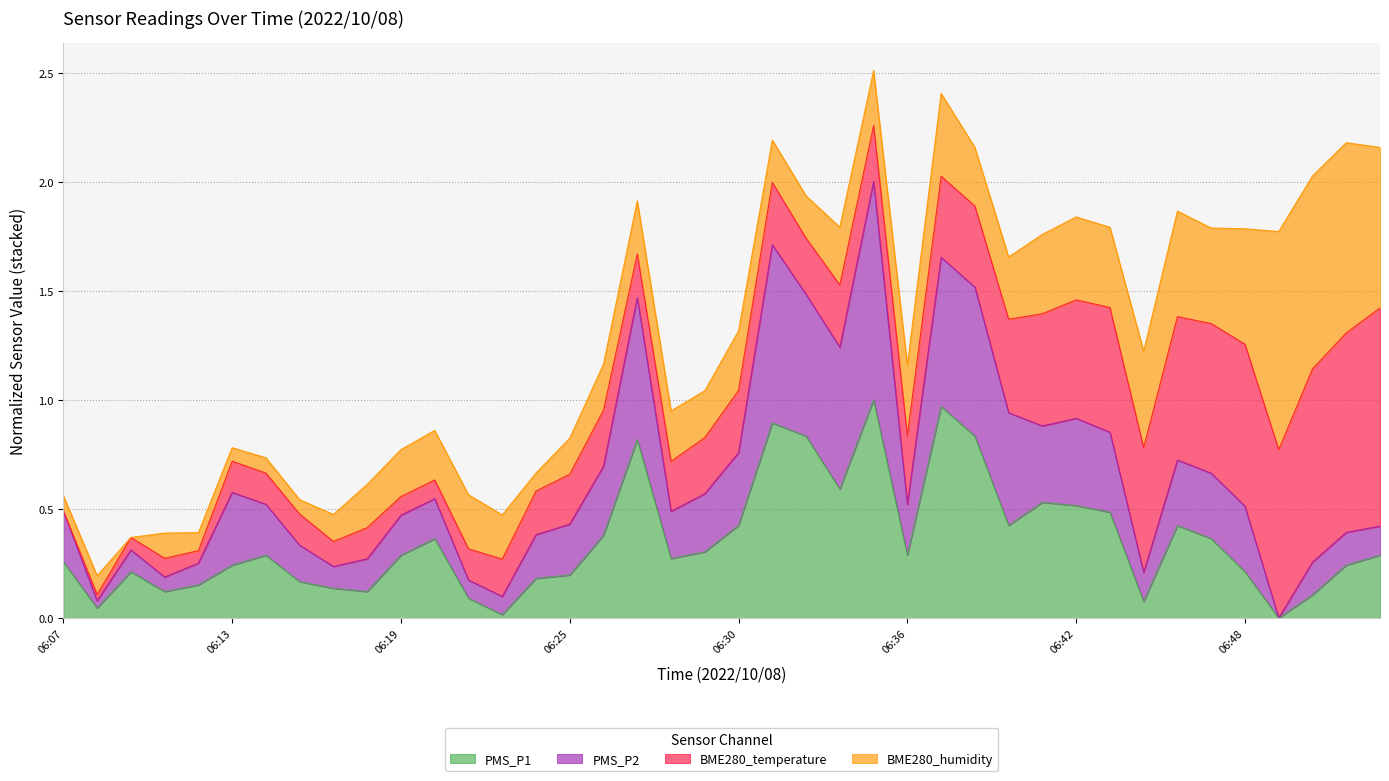

Between 06:32 and 06:49, which is larger?

06:32